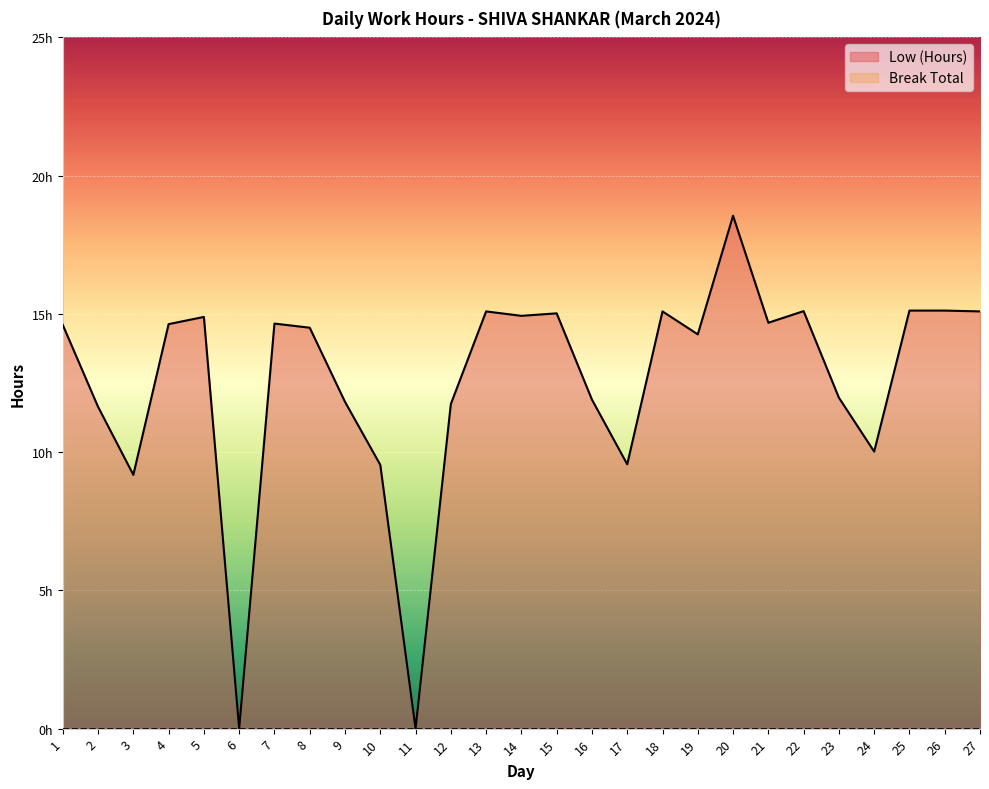

Rank the categories by value from highest to lowest.

20, 25, 26, 22, 13, 18, 27, 15, 14, 5, 21, 7, 4, 1, 8, 19, 23, 16, 9, 12, 2, 24, 17, 10, 3, 6, 11